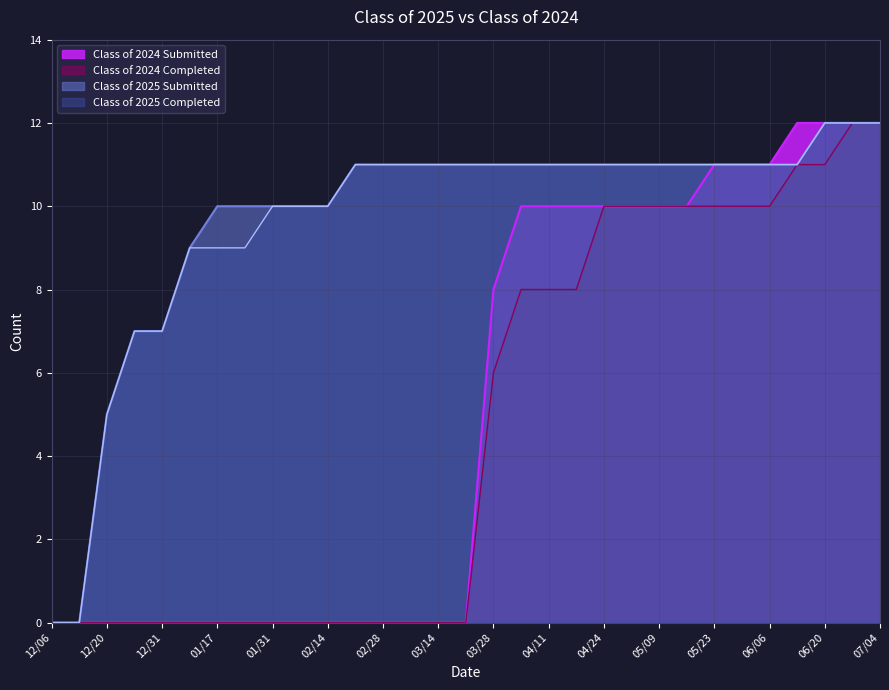

What is the difference between the highest and lowest values at 03/21?

11